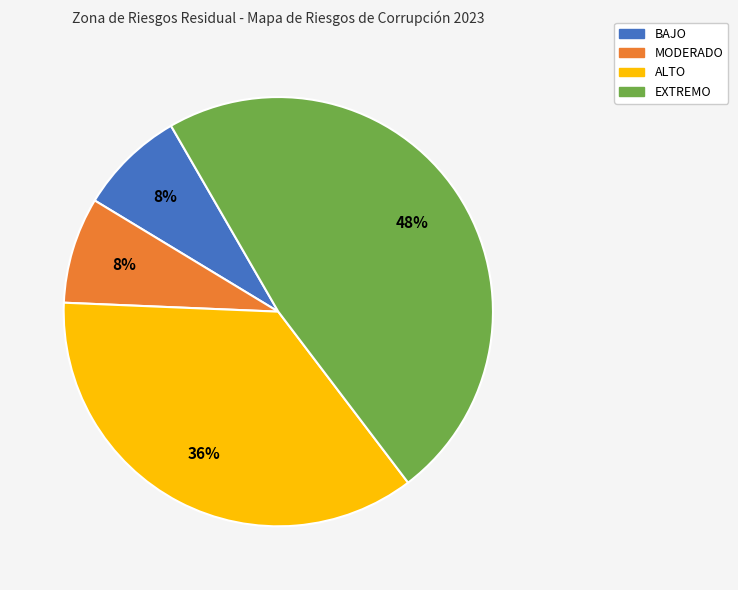

True or false: ALTO accounts for 36% of the total.

True